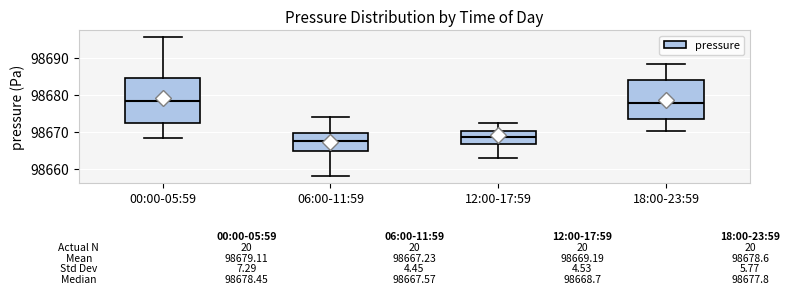

Which box is the tallest, from its lower edge to its upper edge?

00:00-05:59